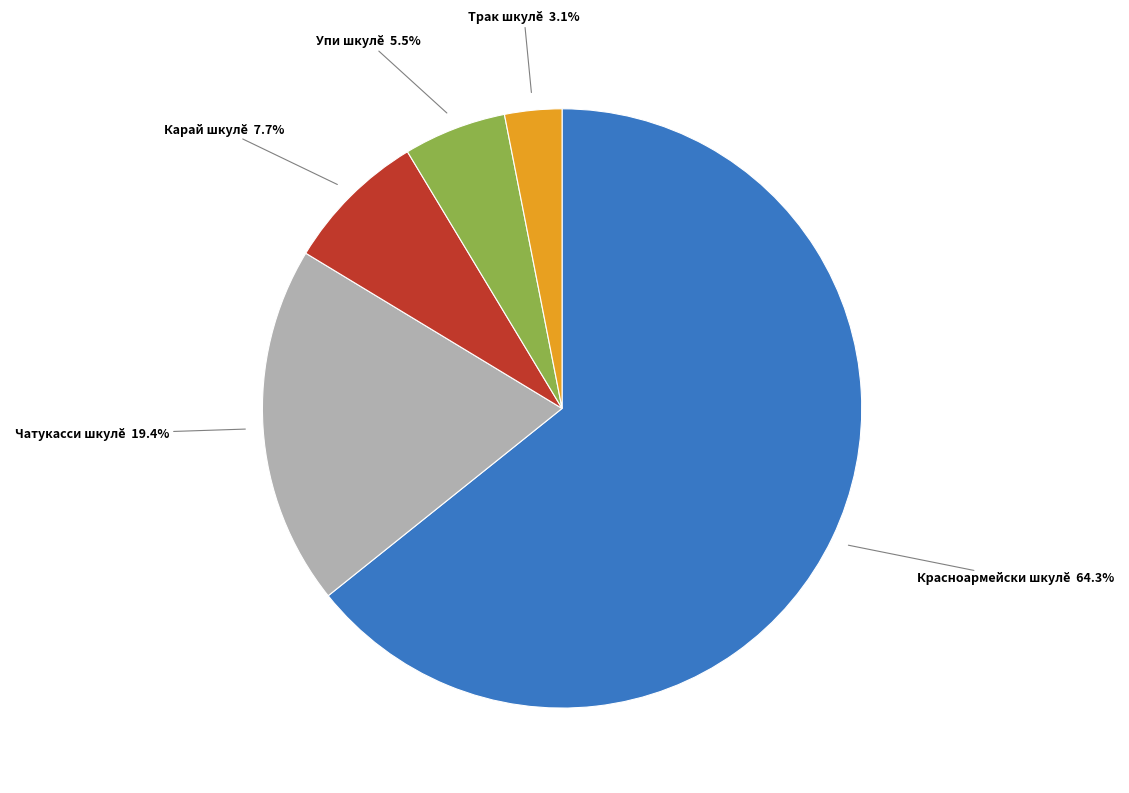

Is there a majority slice in this chart?

Yes